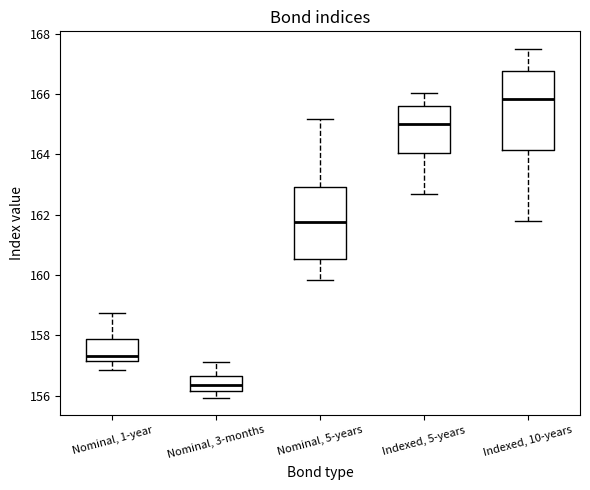

Reading left to right, transcribe this box plot: for each box, give where its median line is, the range the box spans, and where its two whiskers end, as read against the y-axis. The values are not printed on the chart, so give them approximately, as read against the axis.

Nominal, 1-year: median 157.4, box 157.2 to 157.8, whiskers 156.8 to 158.8
Nominal, 3-months: median 156.4, box 156.2 to 156.6, whiskers 156.0 to 157.2
Nominal, 5-years: median 161.8, box 160.6 to 163.0, whiskers 159.8 to 165.2
Indexed, 5-years: median 165.0, box 164.0 to 165.6, whiskers 162.6 to 166.0
Indexed, 10-years: median 165.8, box 164.2 to 166.8, whiskers 161.8 to 167.6